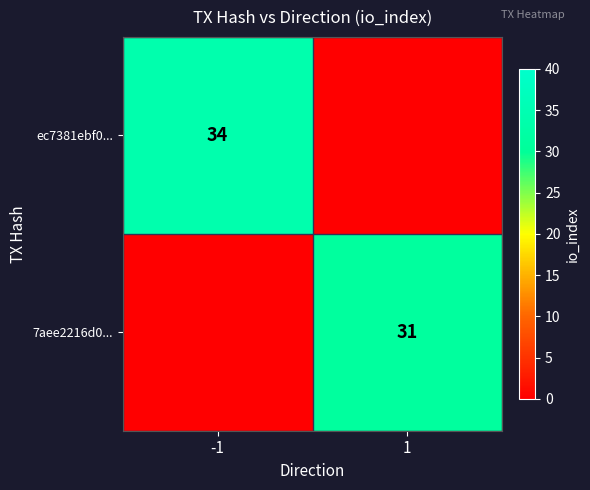

Is it true that 7aee2216d0... equals 52 at 1?

False